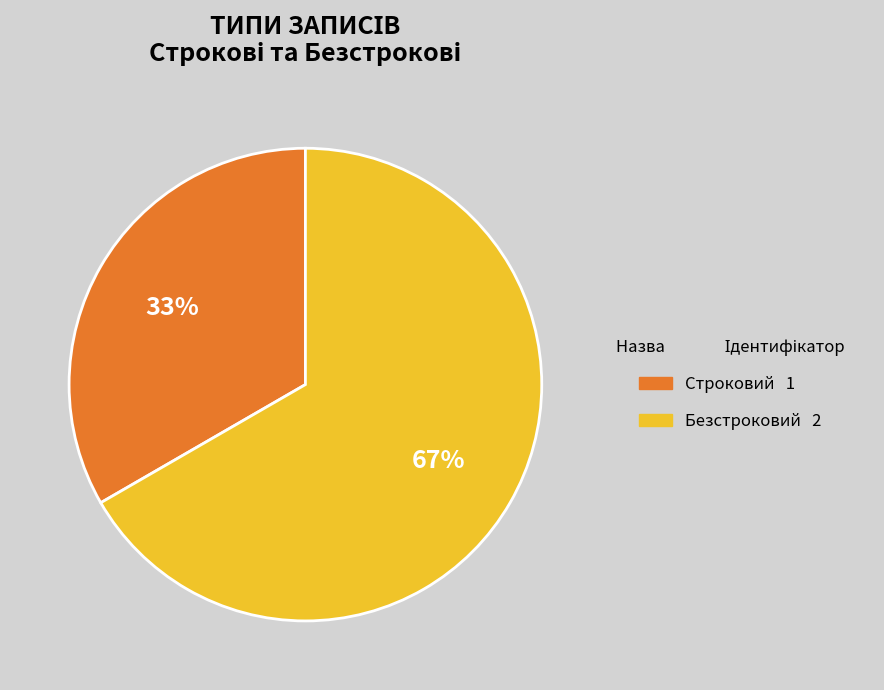

Does any single category account for the majority?

Yes